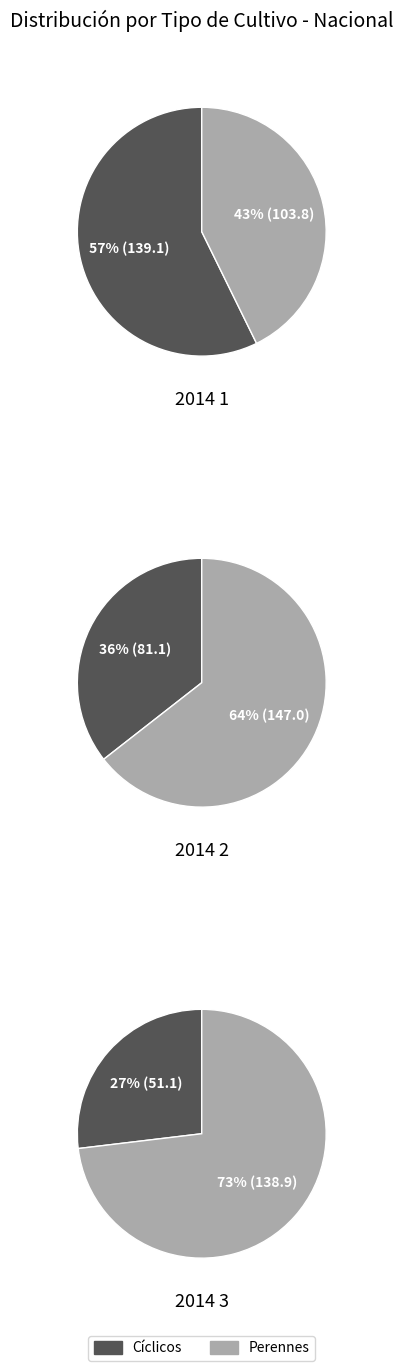

Which slice is the largest?

Perennes